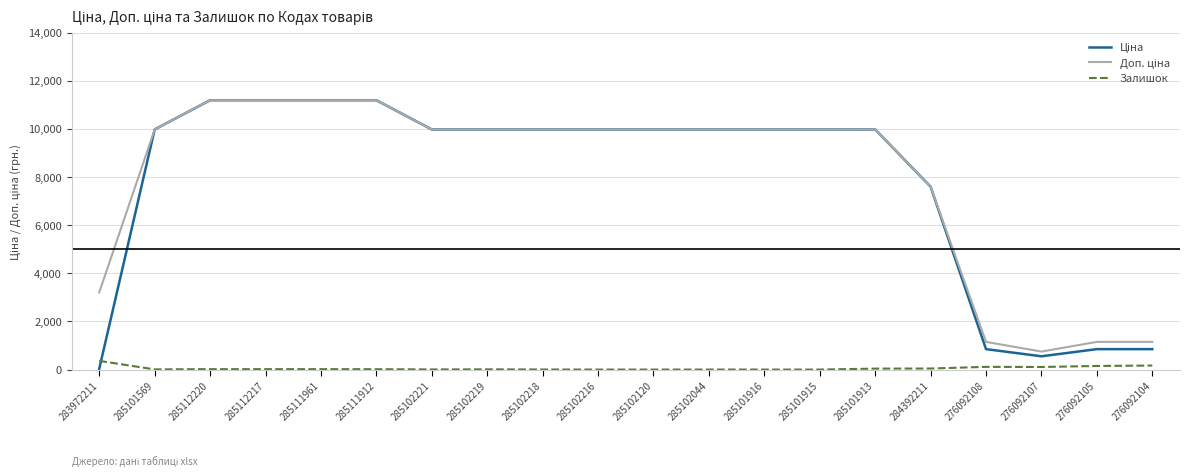

True or false: Залишок has a value of 17.0 at 285111961.

True